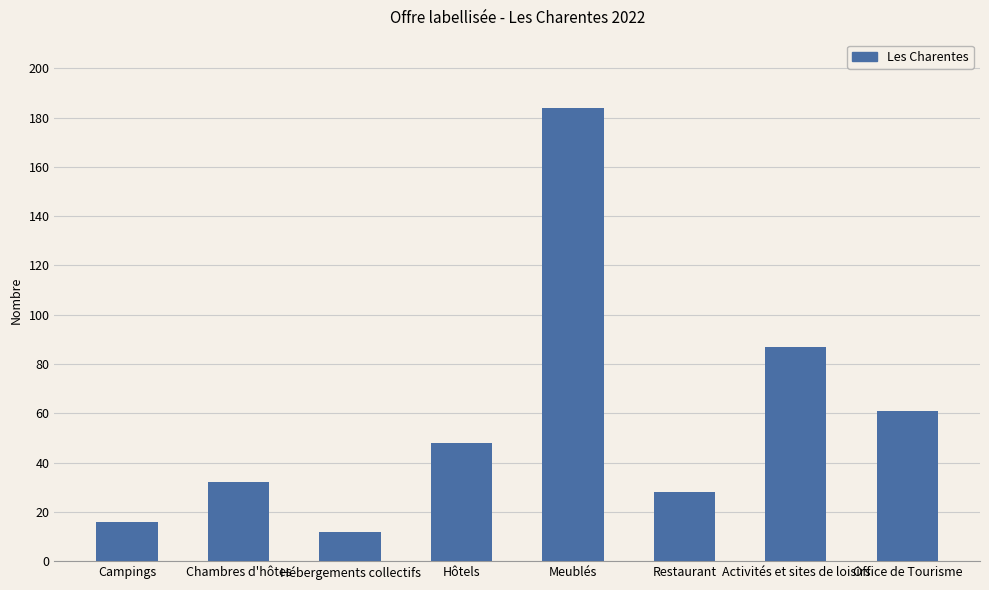

What is the change in value from Campings to Chambres d'hôtes?

+16